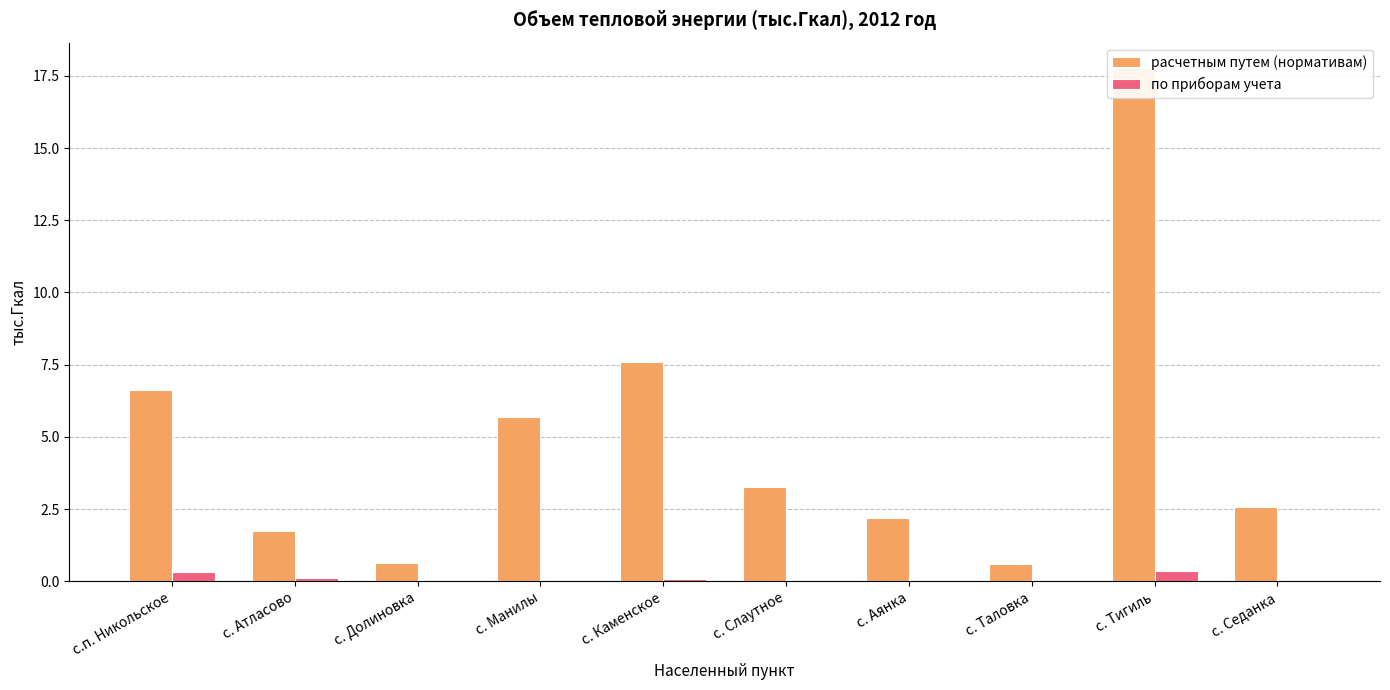

What is the maximum value shown in the chart?

17.8